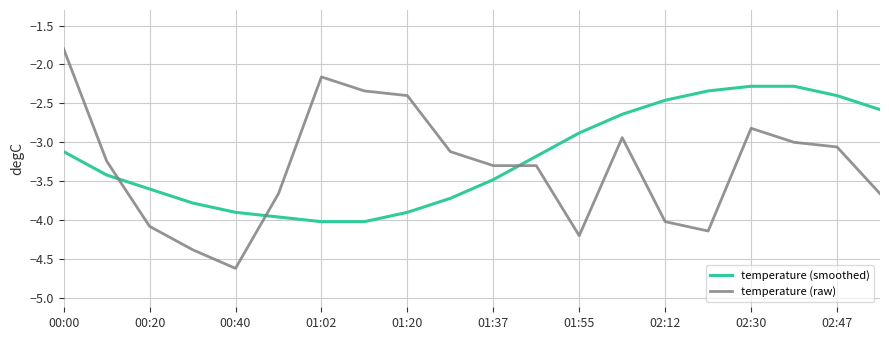

List the series in order of their overall mean, lowest first.

temperature (raw), temperature (smoothed)